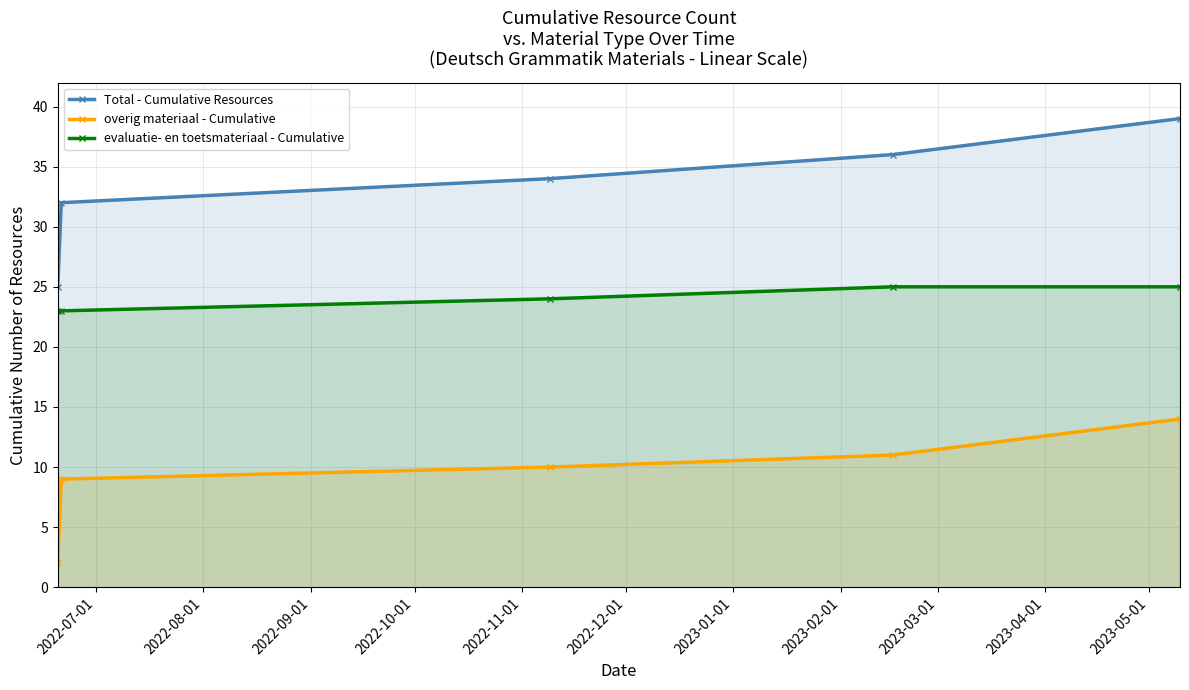

True or false: Total - Cumulative Resources has more than 0 points higher than both neighbors.

False